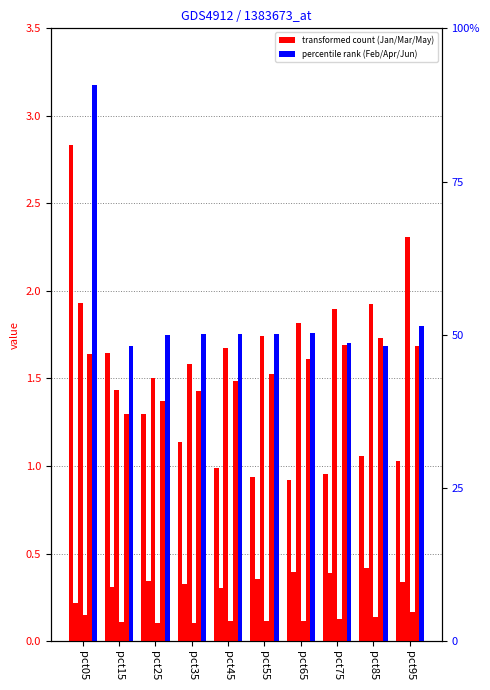

Which series has the largest total across all categories?

Jun